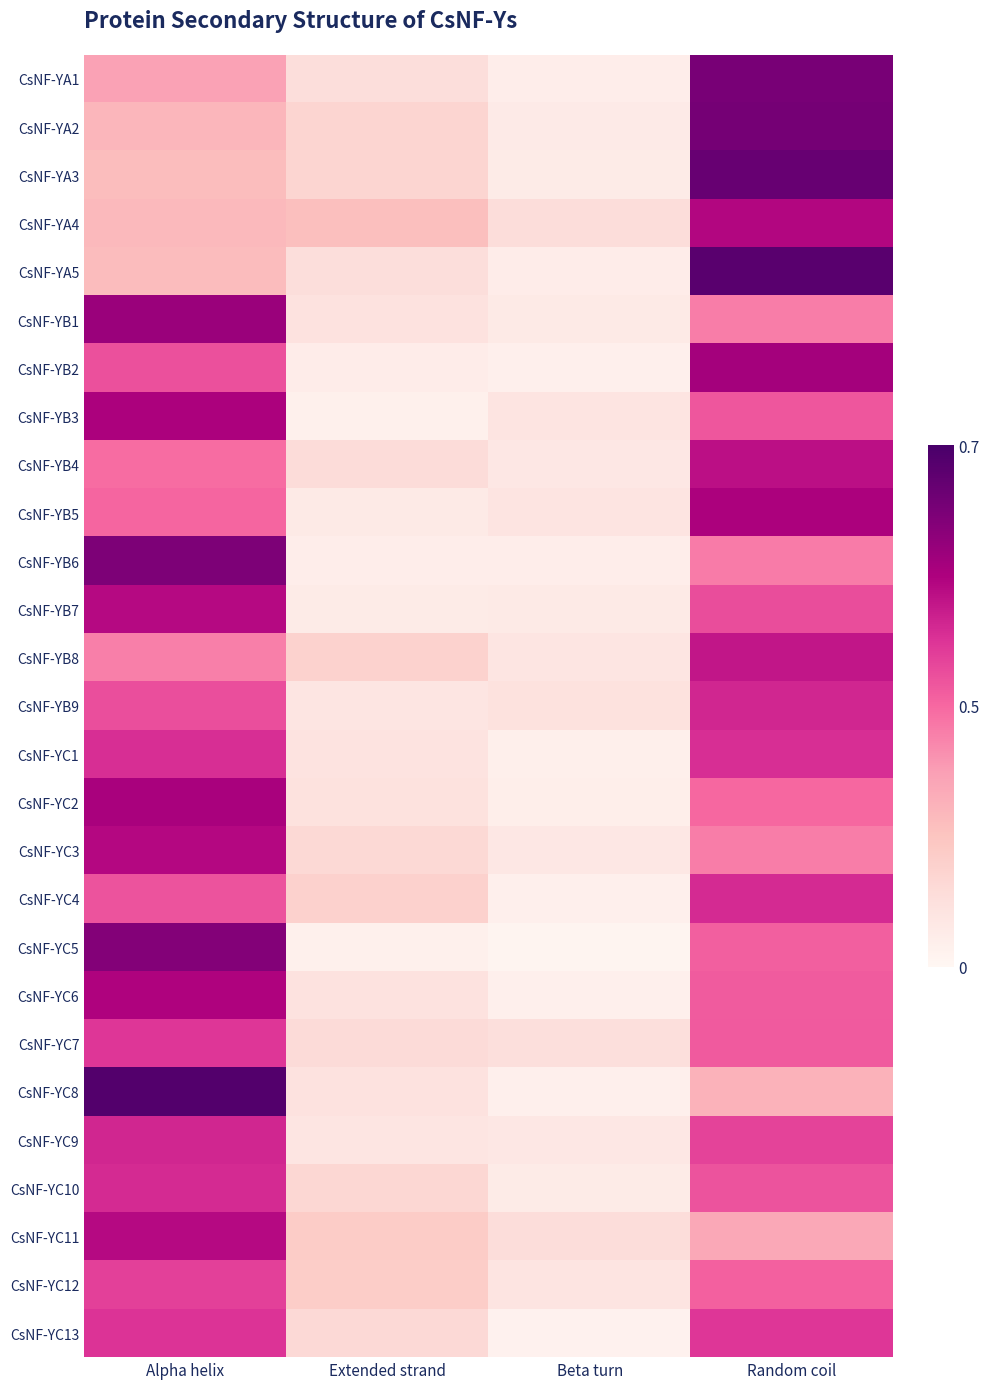

At which category is the sum across all series the highest?

Random coil